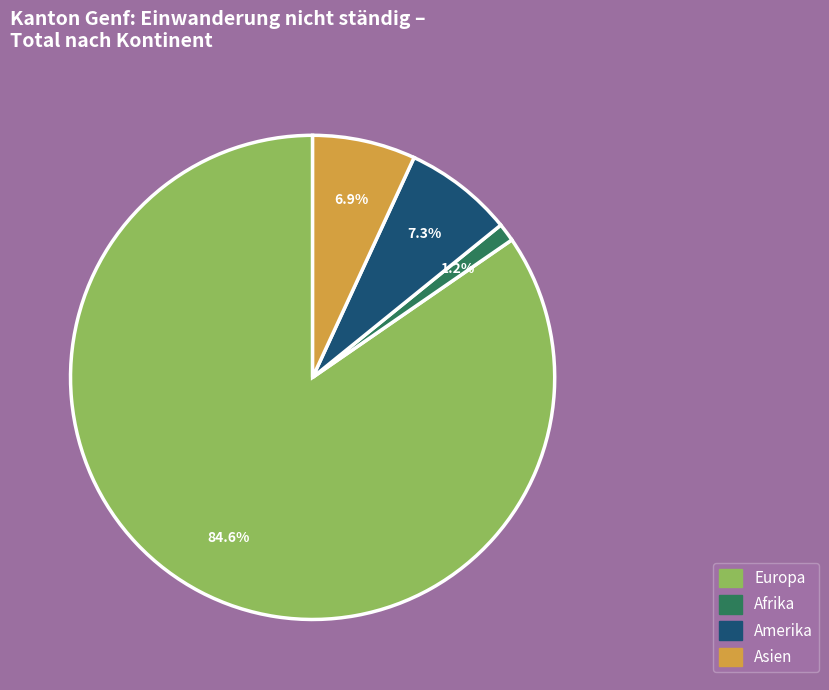

Does any single category account for the majority?

Yes